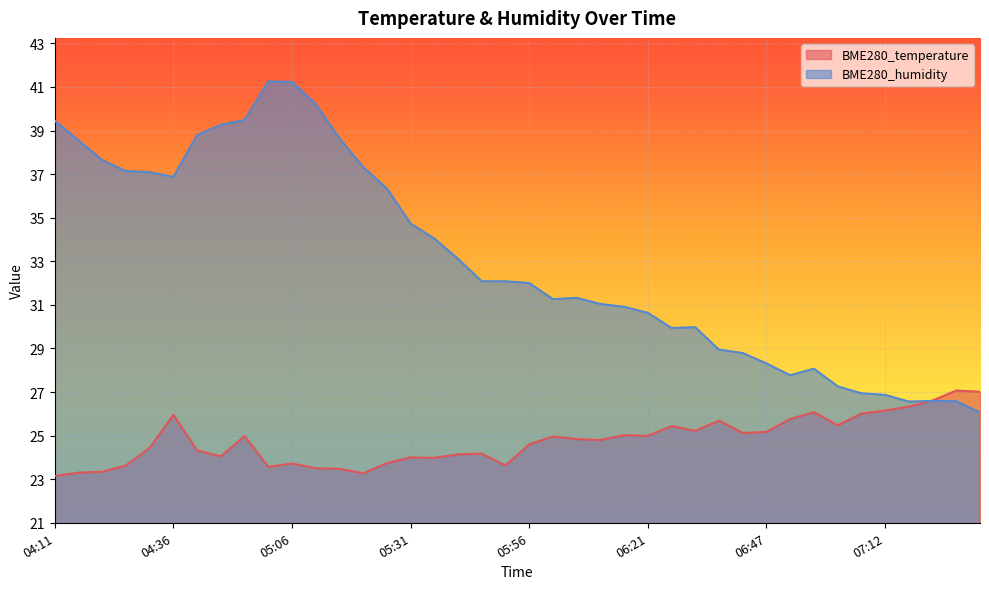

What value does the BME280_humidity series have at 07:17?

26.6